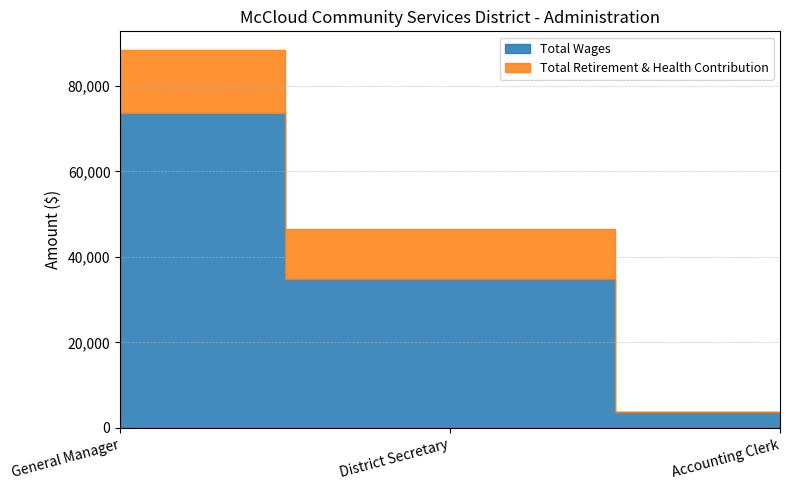

True or false: Total Wages has a value of 73595 at General Manager.

True